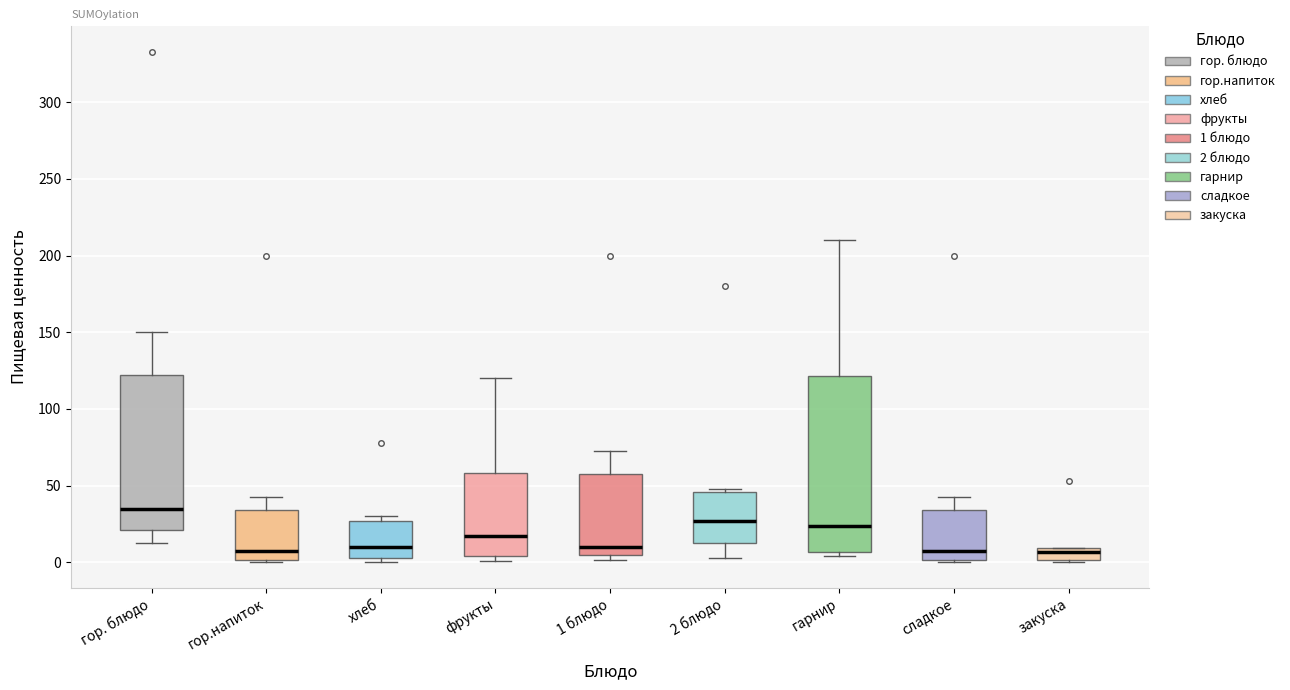

Which box is the tallest, from its lower edge to its upper edge?

гарнир